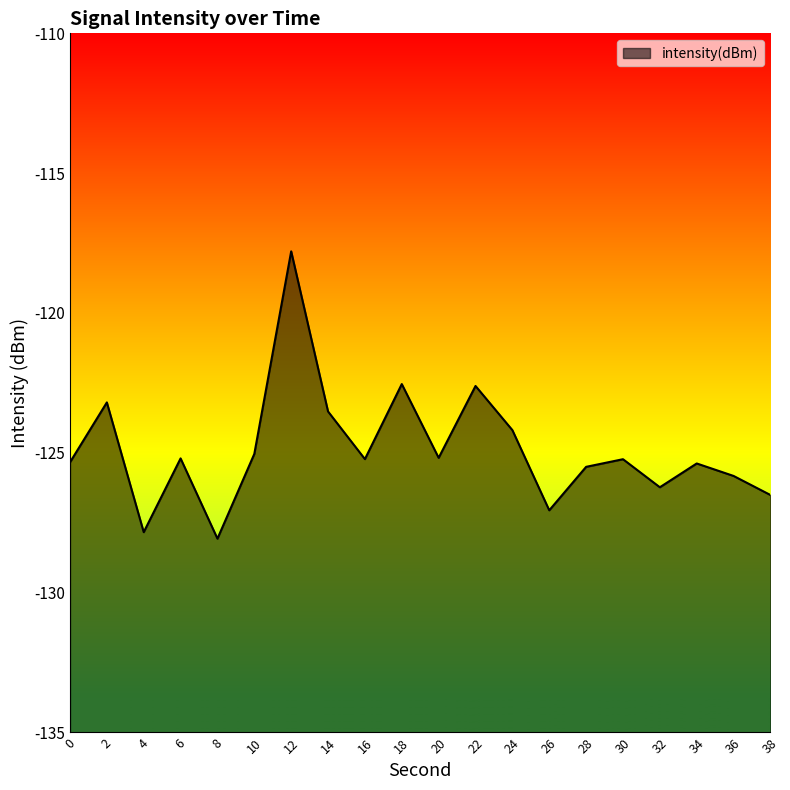

Rank the categories by value from highest to lowest.

12, 18, 22, 2, 14, 24, 10, 20, 6, 16, 30, 0, 34, 28, 36, 32, 38, 26, 4, 8